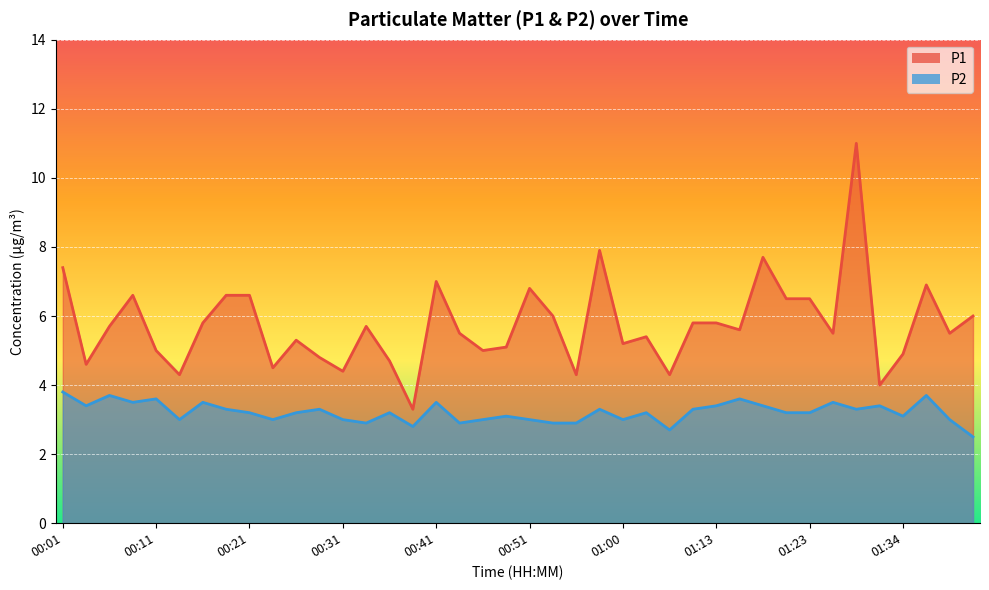

What is the sum of all P2 values?

128.5